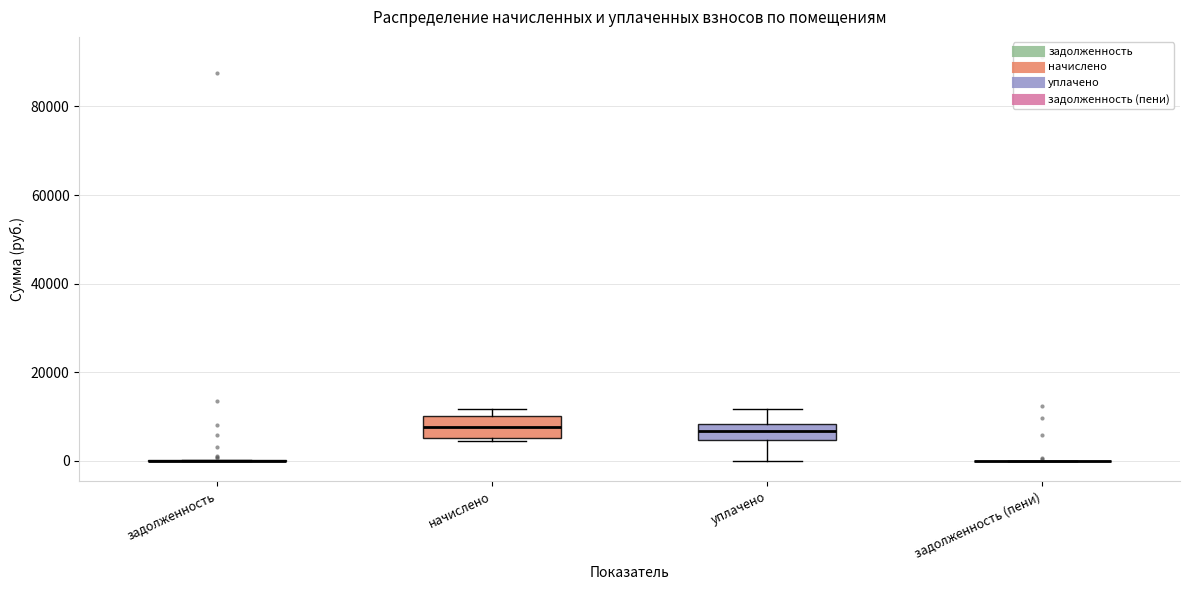

Reading left to right, transcribe this box plot: for each box, give where its median line is, the range the box spans, and where its two whiskers end, as read against the y-axis. The values are not printed on the chart, so give them approximately, as read against the axis.

задолженность: box collapsed to a line at 0, whiskers 0 to 0
начислено: median 8000, box 6000 to 10000, whiskers 4000 to 12000
уплачено: median 6000, box 4000 to 8000, whiskers 0 to 12000
задолженность (пени): box collapsed to a line at 0, whiskers 0 to 0